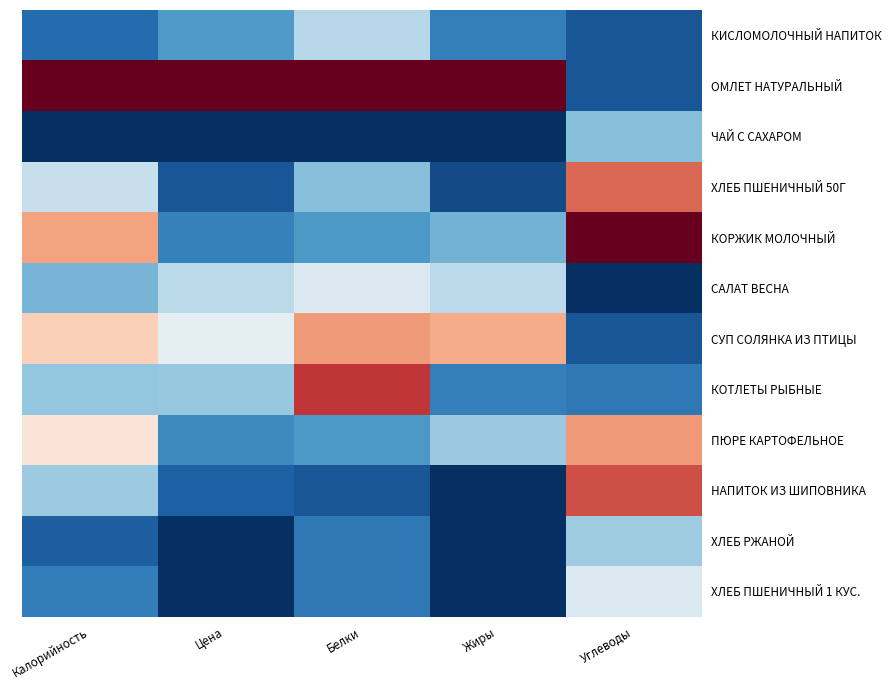

Reading right to left, transcribe all the data shown in this chart.

КИСЛОМОЛОЧНЫЙ НАПИТОК: Углеводы=0.1	Жиры=0.2	Белки=0.4	Цена=0.2	Калорийность=0.1
ОМЛЕТ НАТУРАЛЬНЫЙ: Углеводы=0.1	Жиры=1.0	Белки=1.0	Цена=1.0	Калорийность=1.0
ЧАЙ С САХАРОМ: Углеводы=0.3	Жиры=0.0	Белки=0.0	Цена=0.0	Калорийность=0.0
ХЛЕБ ПШЕНИЧНЫЙ 50Г: Углеводы=0.8	Жиры=0.1	Белки=0.3	Цена=0.1	Калорийность=0.4
КОРЖИК МОЛОЧНЫЙ: Углеводы=1.0	Жиры=0.3	Белки=0.2	Цена=0.2	Калорийность=0.7
САЛАТ ВЕСНА: Углеводы=0.0	Жиры=0.4	Белки=0.4	Цена=0.4	Калорийность=0.3
СУП СОЛЯНКА ИЗ ПТИЦЫ: Углеводы=0.1	Жиры=0.7	Белки=0.7	Цена=0.5	Калорийность=0.6
КОТЛЕТЫ РЫБНЫЕ: Углеводы=0.1	Жиры=0.2	Белки=0.9	Цена=0.3	Калорийность=0.3
ПЮРЕ КАРТОФЕЛЬНОЕ: Углеводы=0.7	Жиры=0.3	Белки=0.2	Цена=0.2	Калорийность=0.6
НАПИТОК ИЗ ШИПОВНИКА: Углеводы=0.8	Жиры=0.0	Белки=0.1	Цена=0.1	Калорийность=0.3
ХЛЕБ РЖАНОЙ: Углеводы=0.3	Жиры=0.0	Белки=0.1	Цена=0.0	Калорийность=0.1
ХЛЕБ ПШЕНИЧНЫЙ 1 КУС.: Углеводы=0.4	Жиры=0.0	Белки=0.1	Цена=0.0	Калорийность=0.2